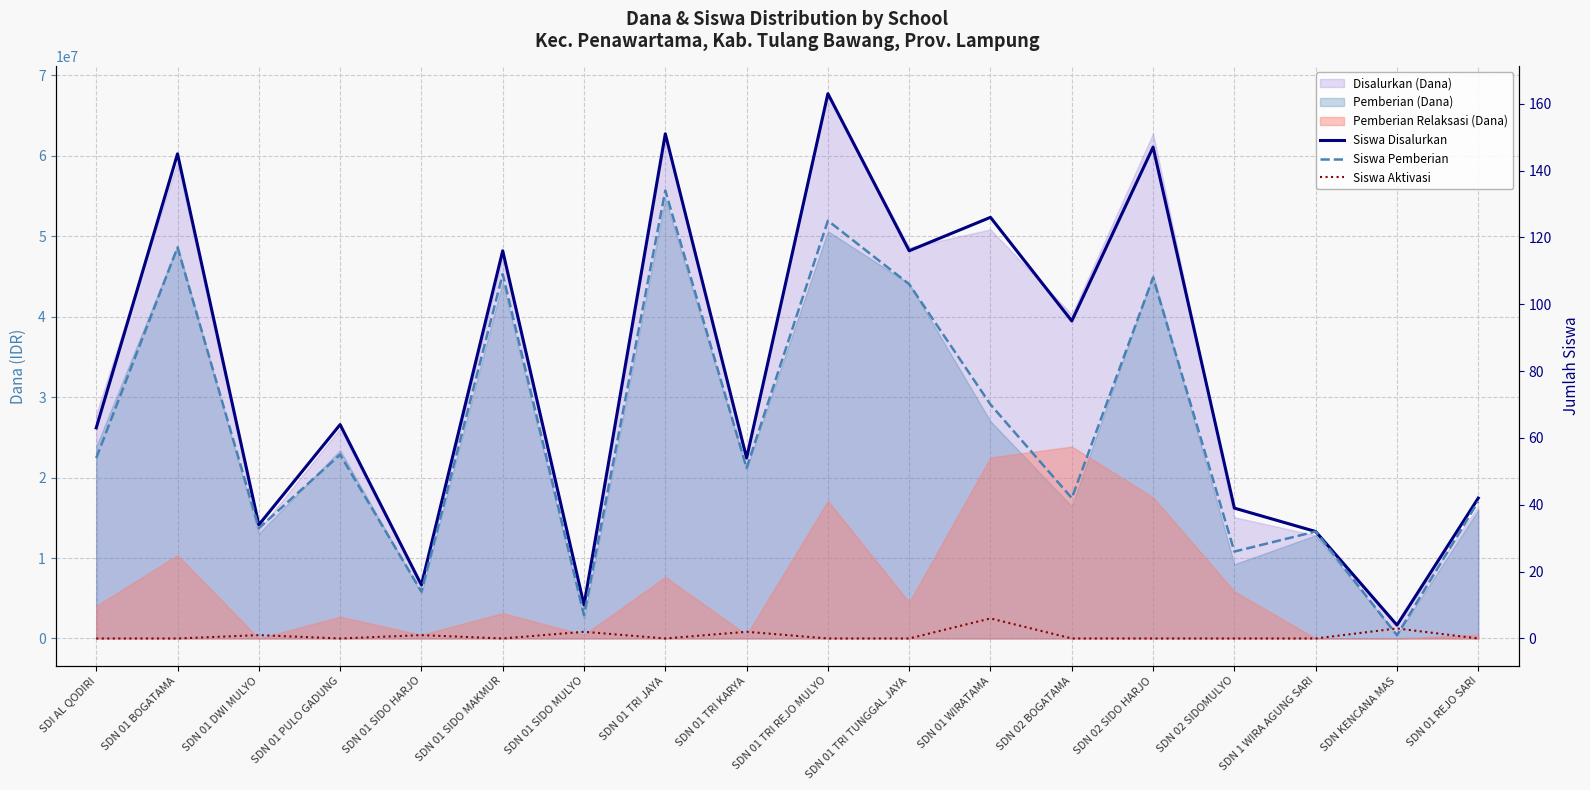

True or false: Siswa Disalurkan and Siswa Pemberian intersect in this chart.

False